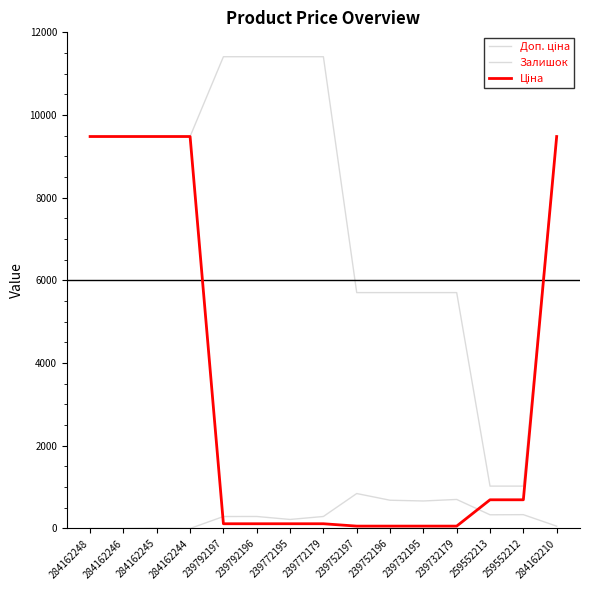

How many lines are shown in the chart?

3